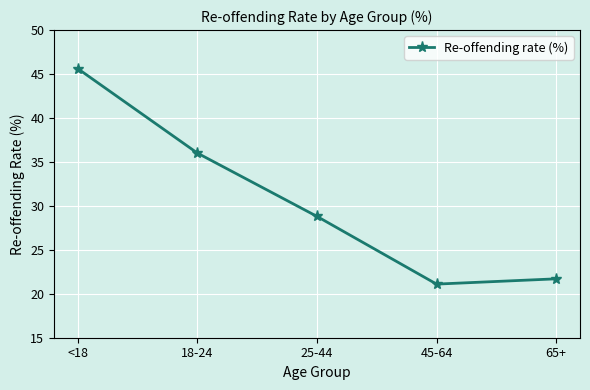

List the labels in order of value, smallest first.

45-64, 65+, 25-44, 18-24, <18